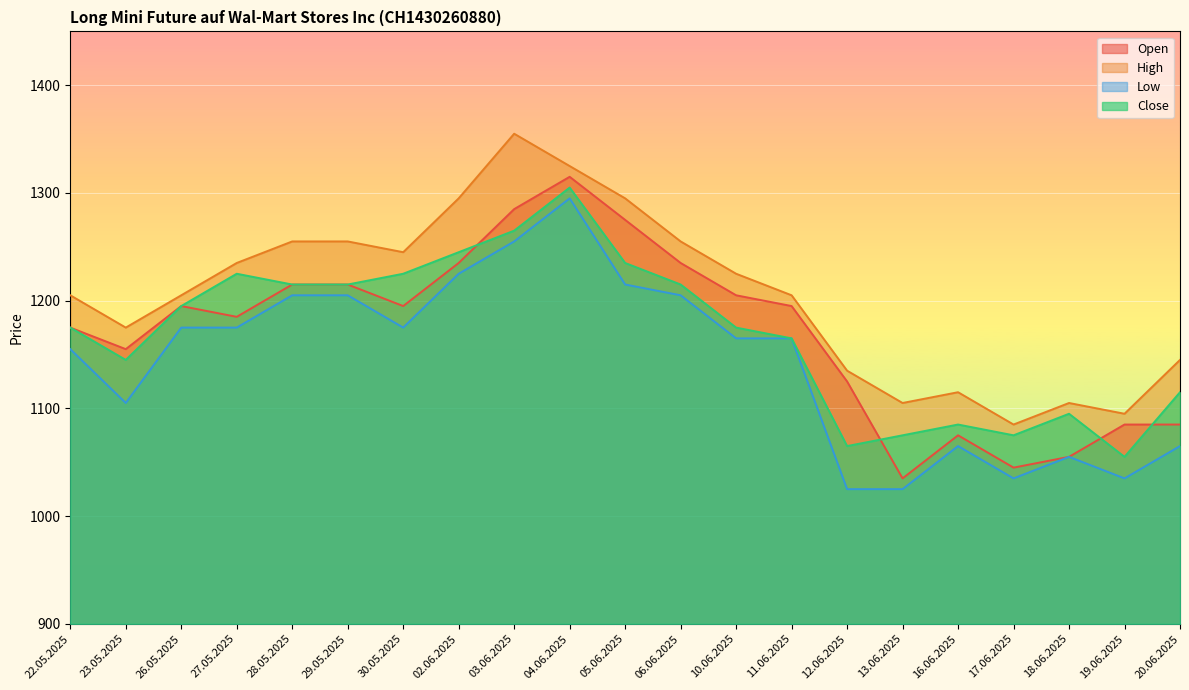

What is the spread (max minus min) of values at 12.06.2025?

110